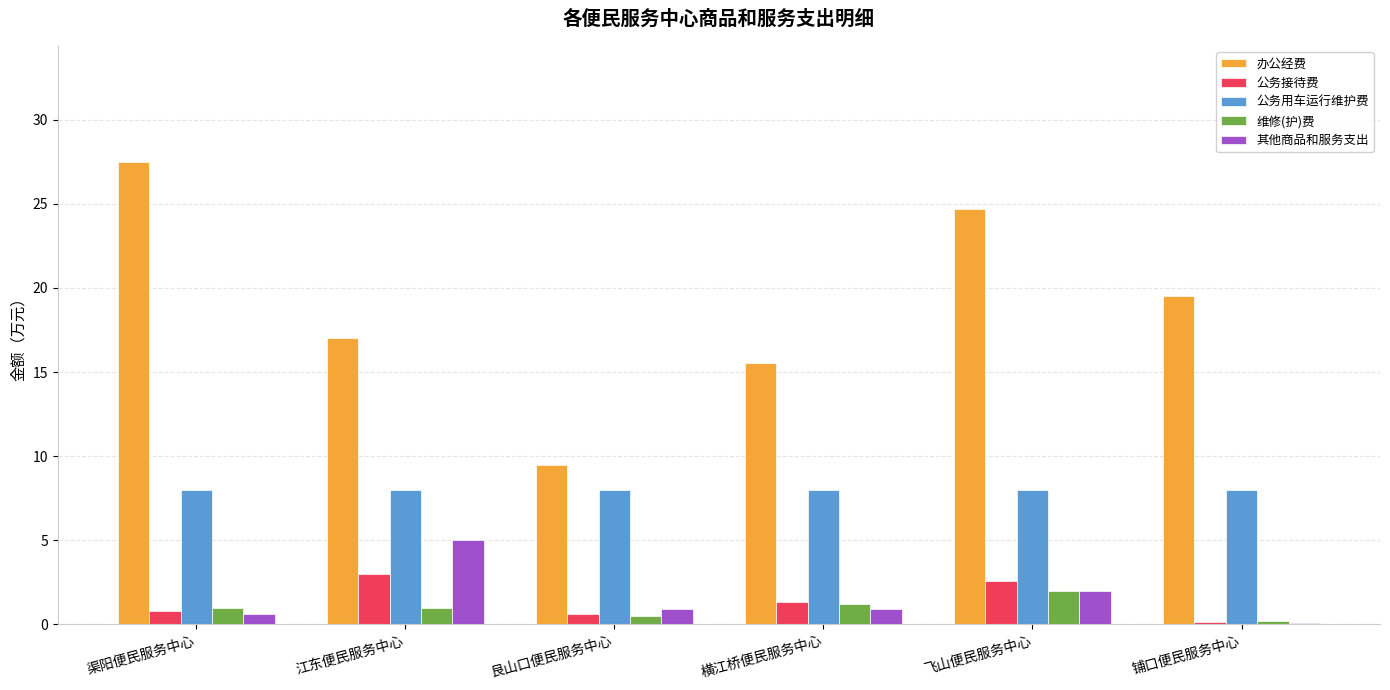

Which series has the widest spread of values?

办公经费